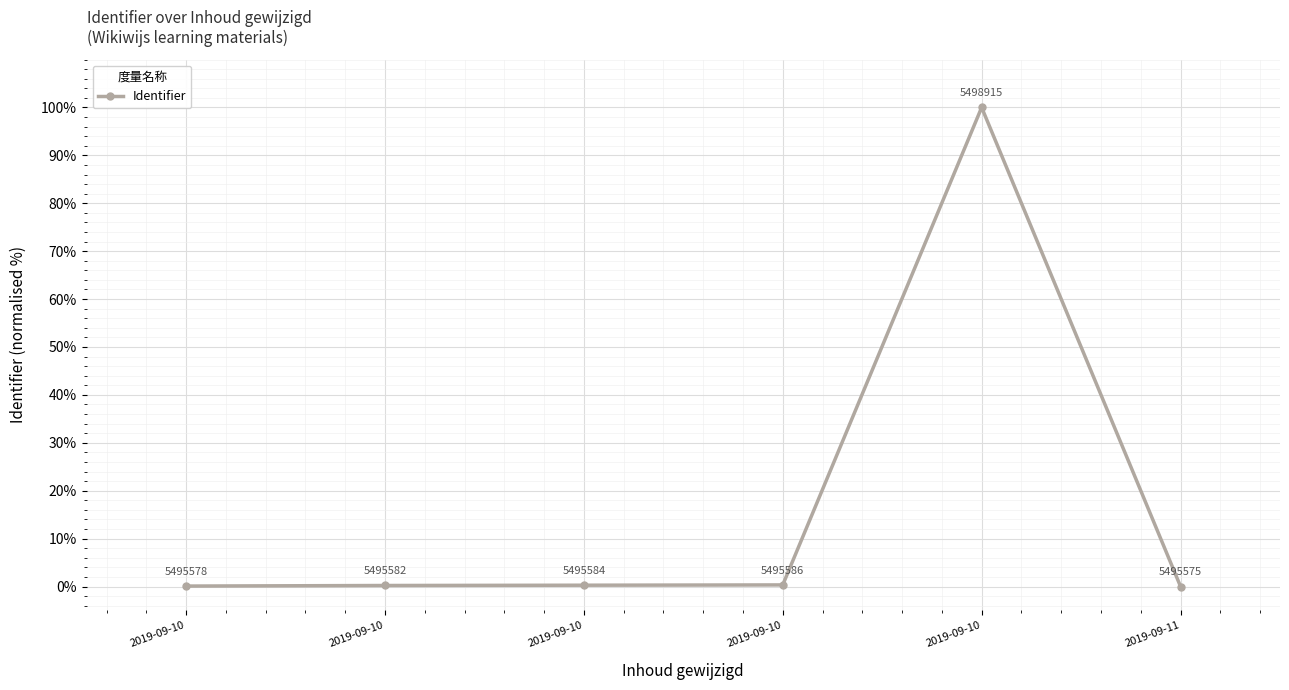

Is this an area chart (filled region under the line)?

No